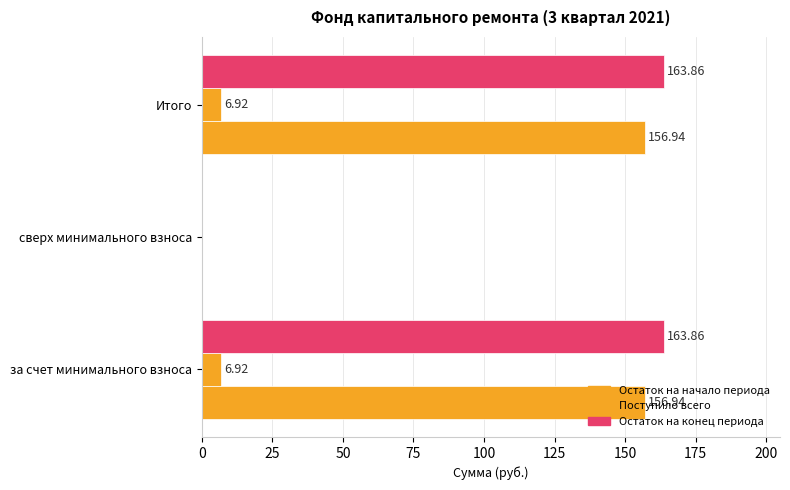

How many positive values does the Остаток на начало периода series have?

2